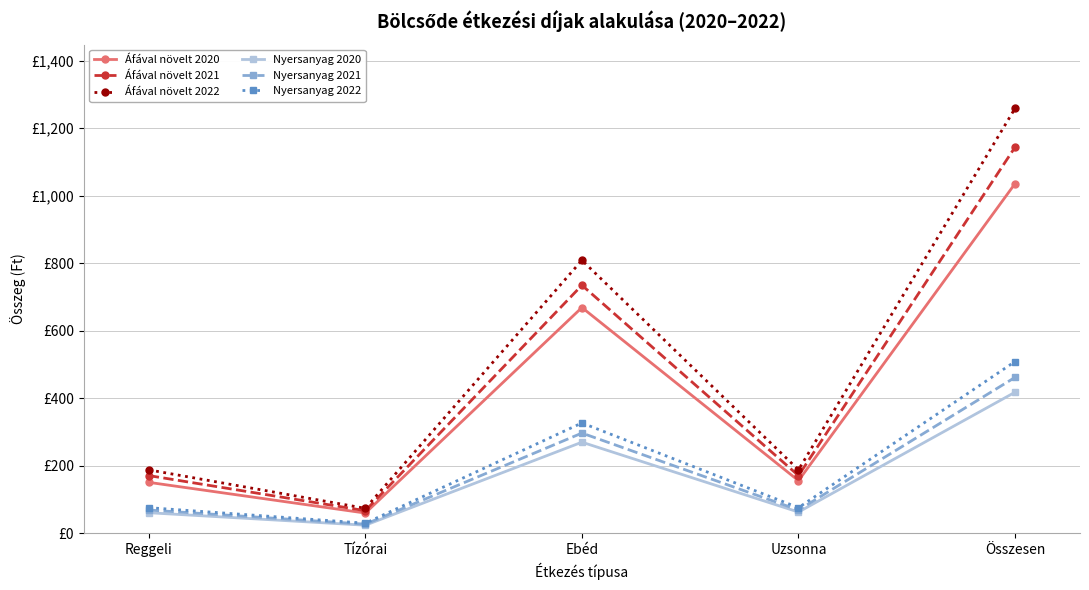

At which category is the sum across all series the highest?

Összesen